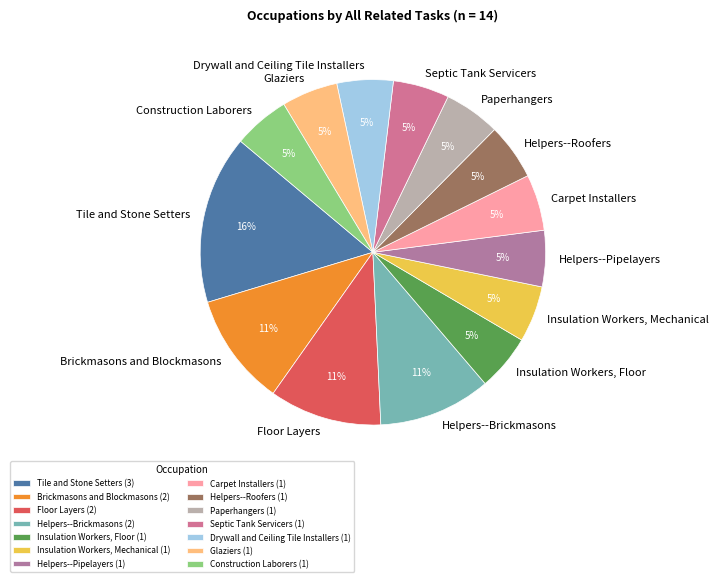

To the nearest percent, what percentage of the pie is Tile and Stone Setters?

16%